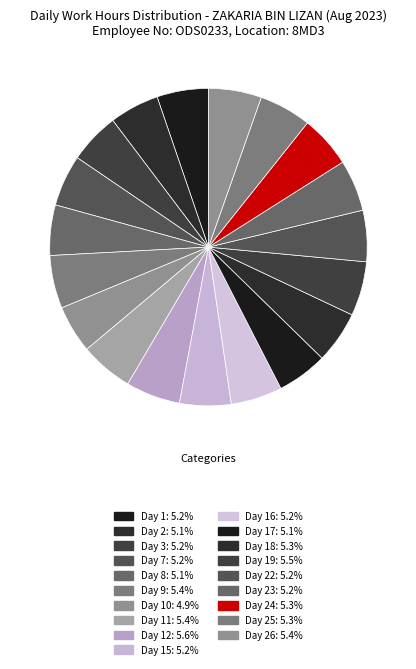

Count the number of slices in the pie.

19